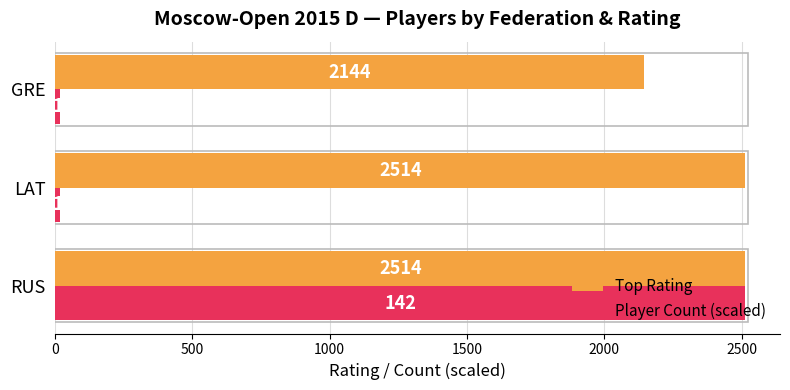

What are all the series names shown in the legend?

Top Rating, Player Count (scaled)